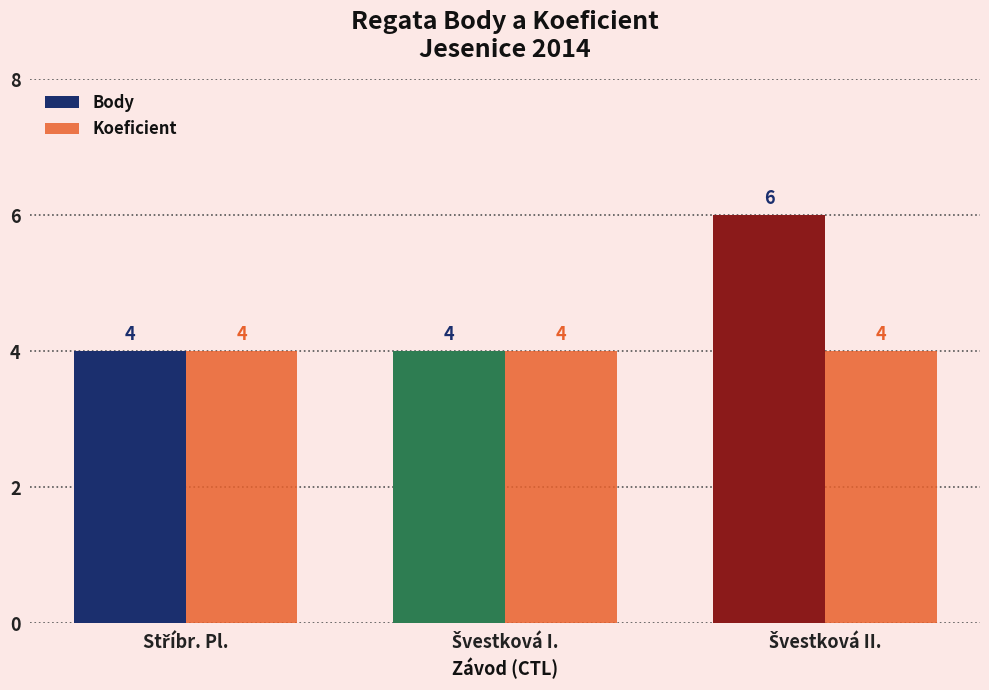

What is the maximum value shown in the chart?

6